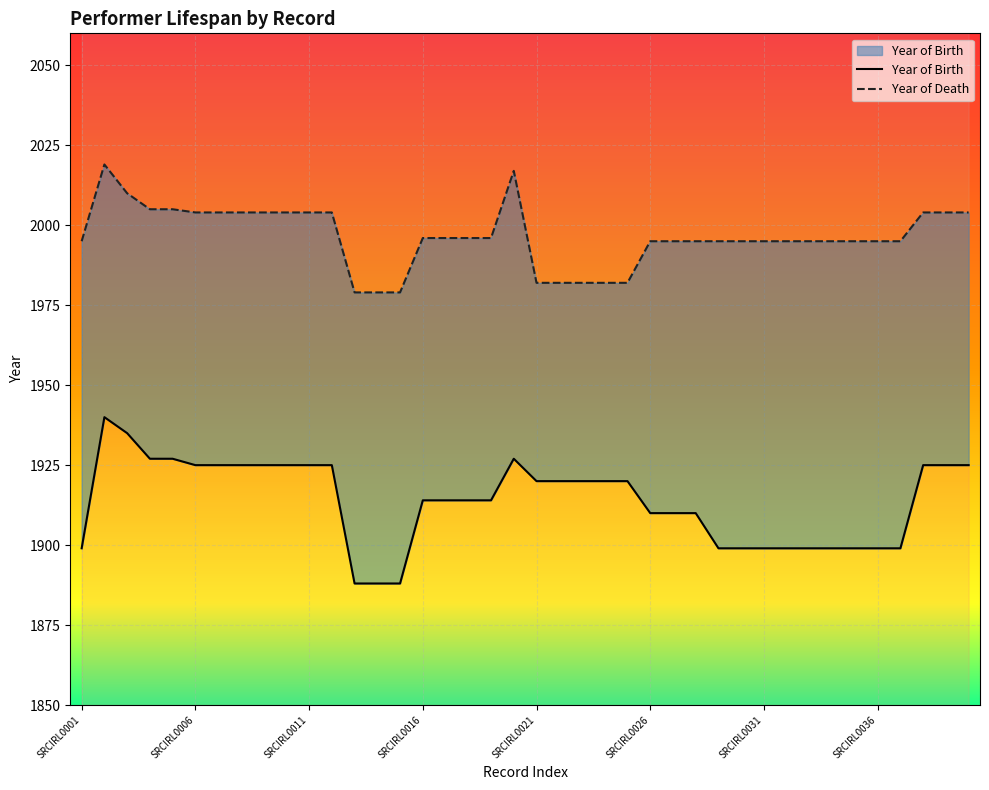

In Year of Death, how many points are higher than both neighbors (excluding endpoints)?

2